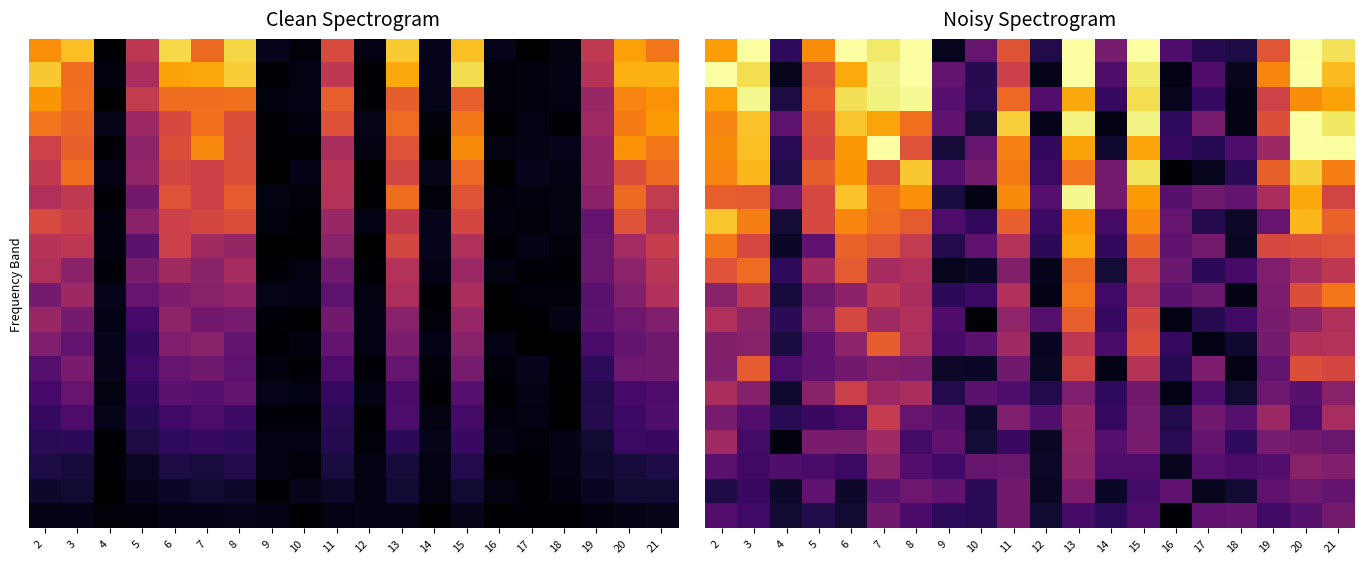

What is the difference between the highest and lowest values at 3?

0.8